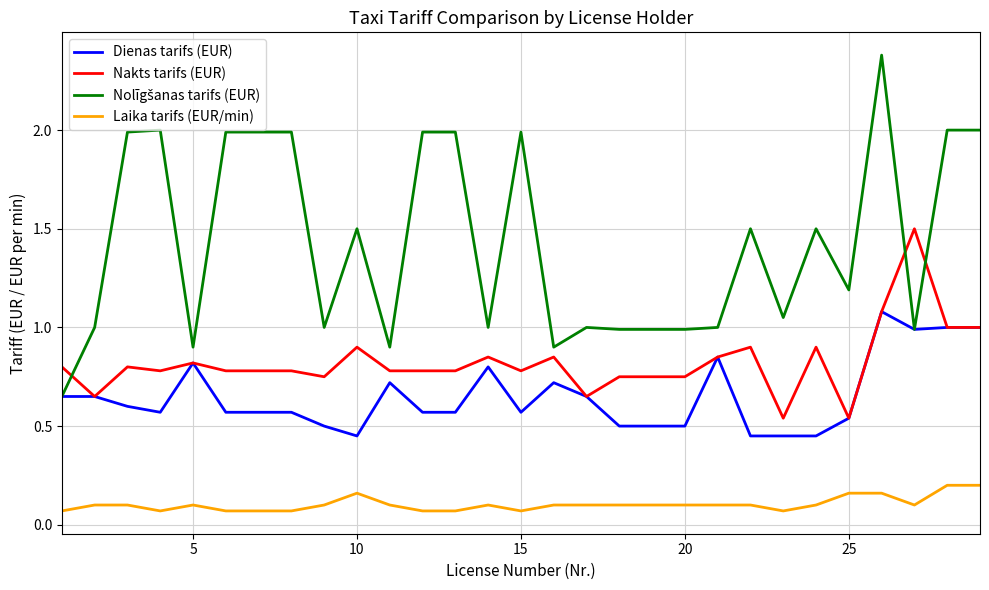

How many lines are shown in the chart?

4